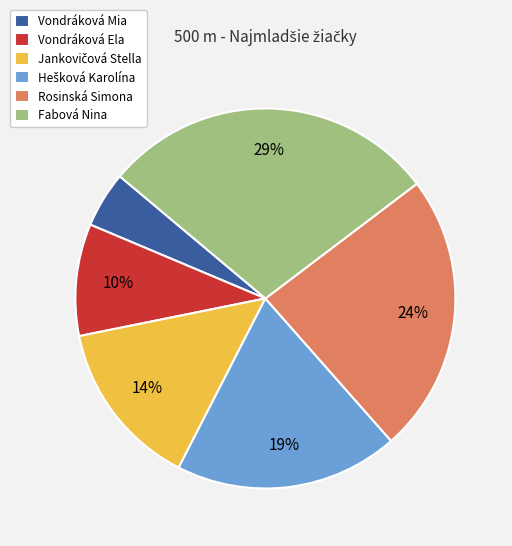

What percentage is the Fabová Nina slice, to the nearest percent?

29%